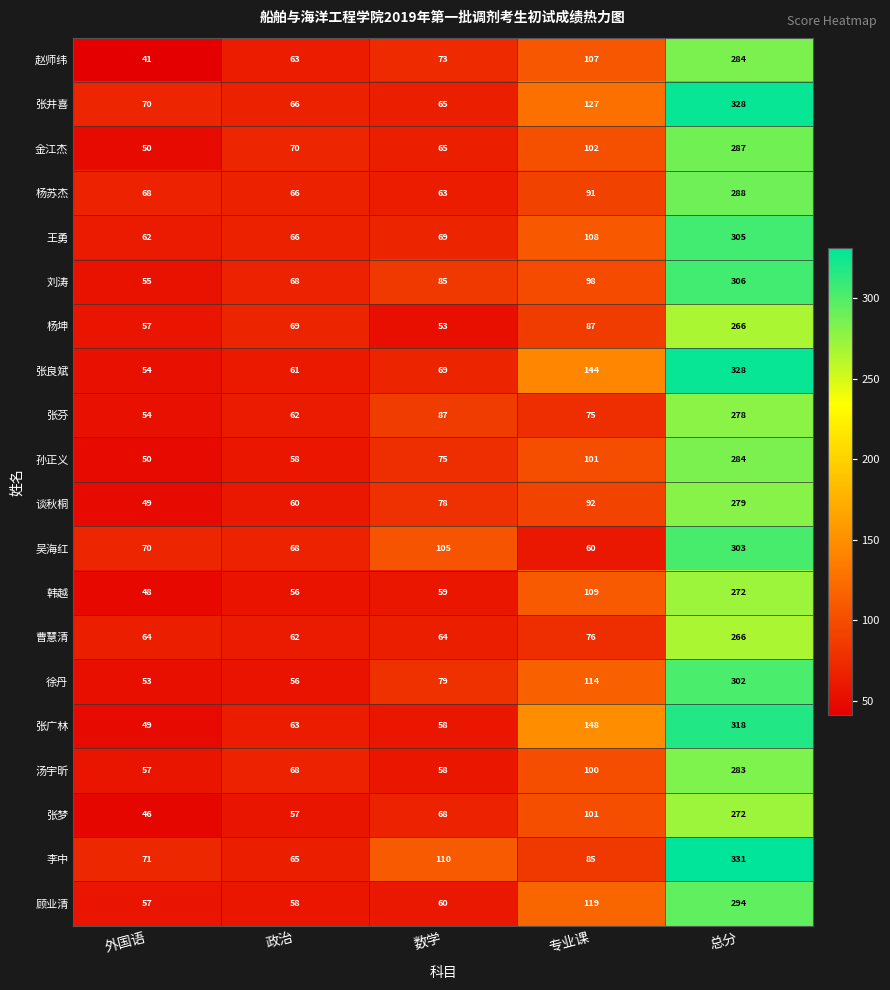

The 顾业清 series shows 60 at 数学. True or false?

True